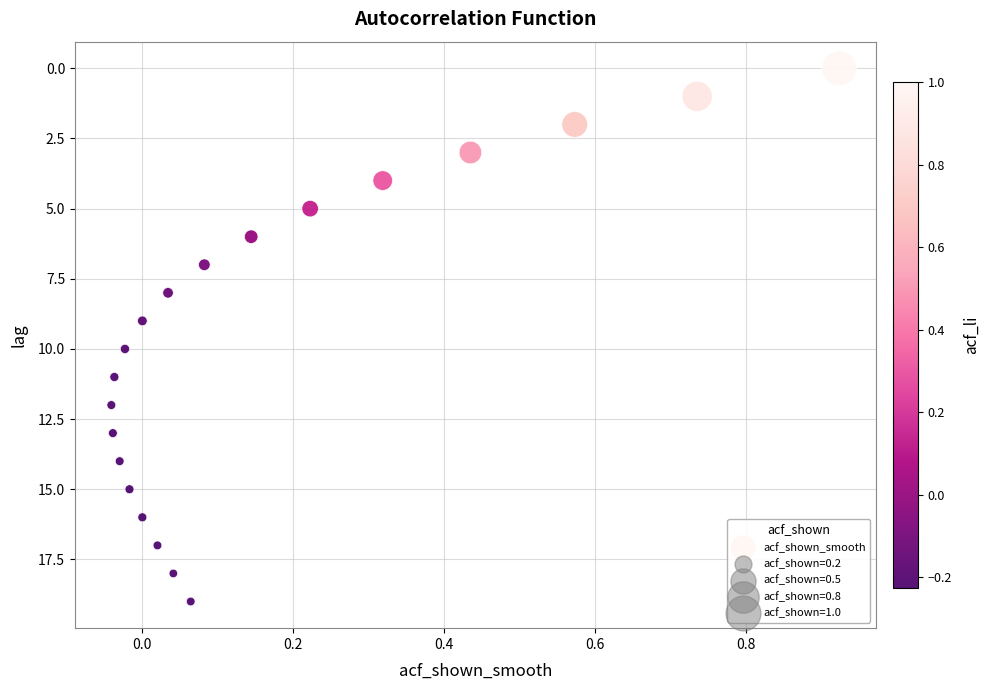

What is the range of Y values (max minus min)?

19